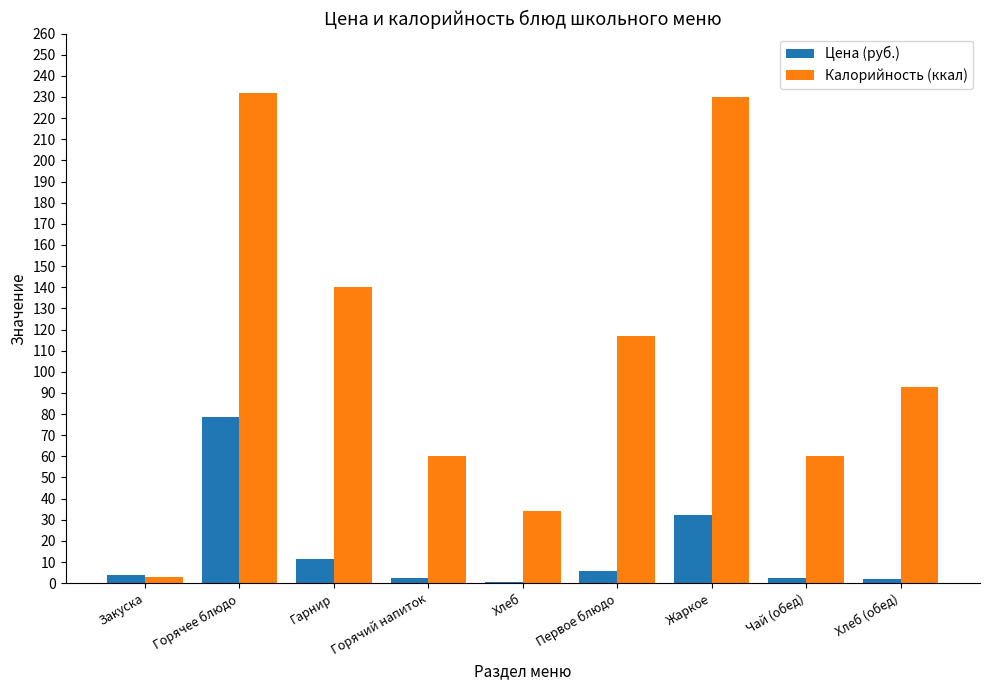

What is the greatest value displayed?

232.0